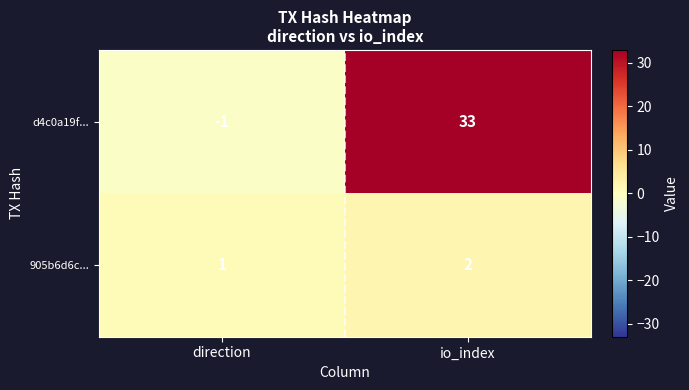

What is the sum of the d4c0a19f... values at io_index and direction?

32